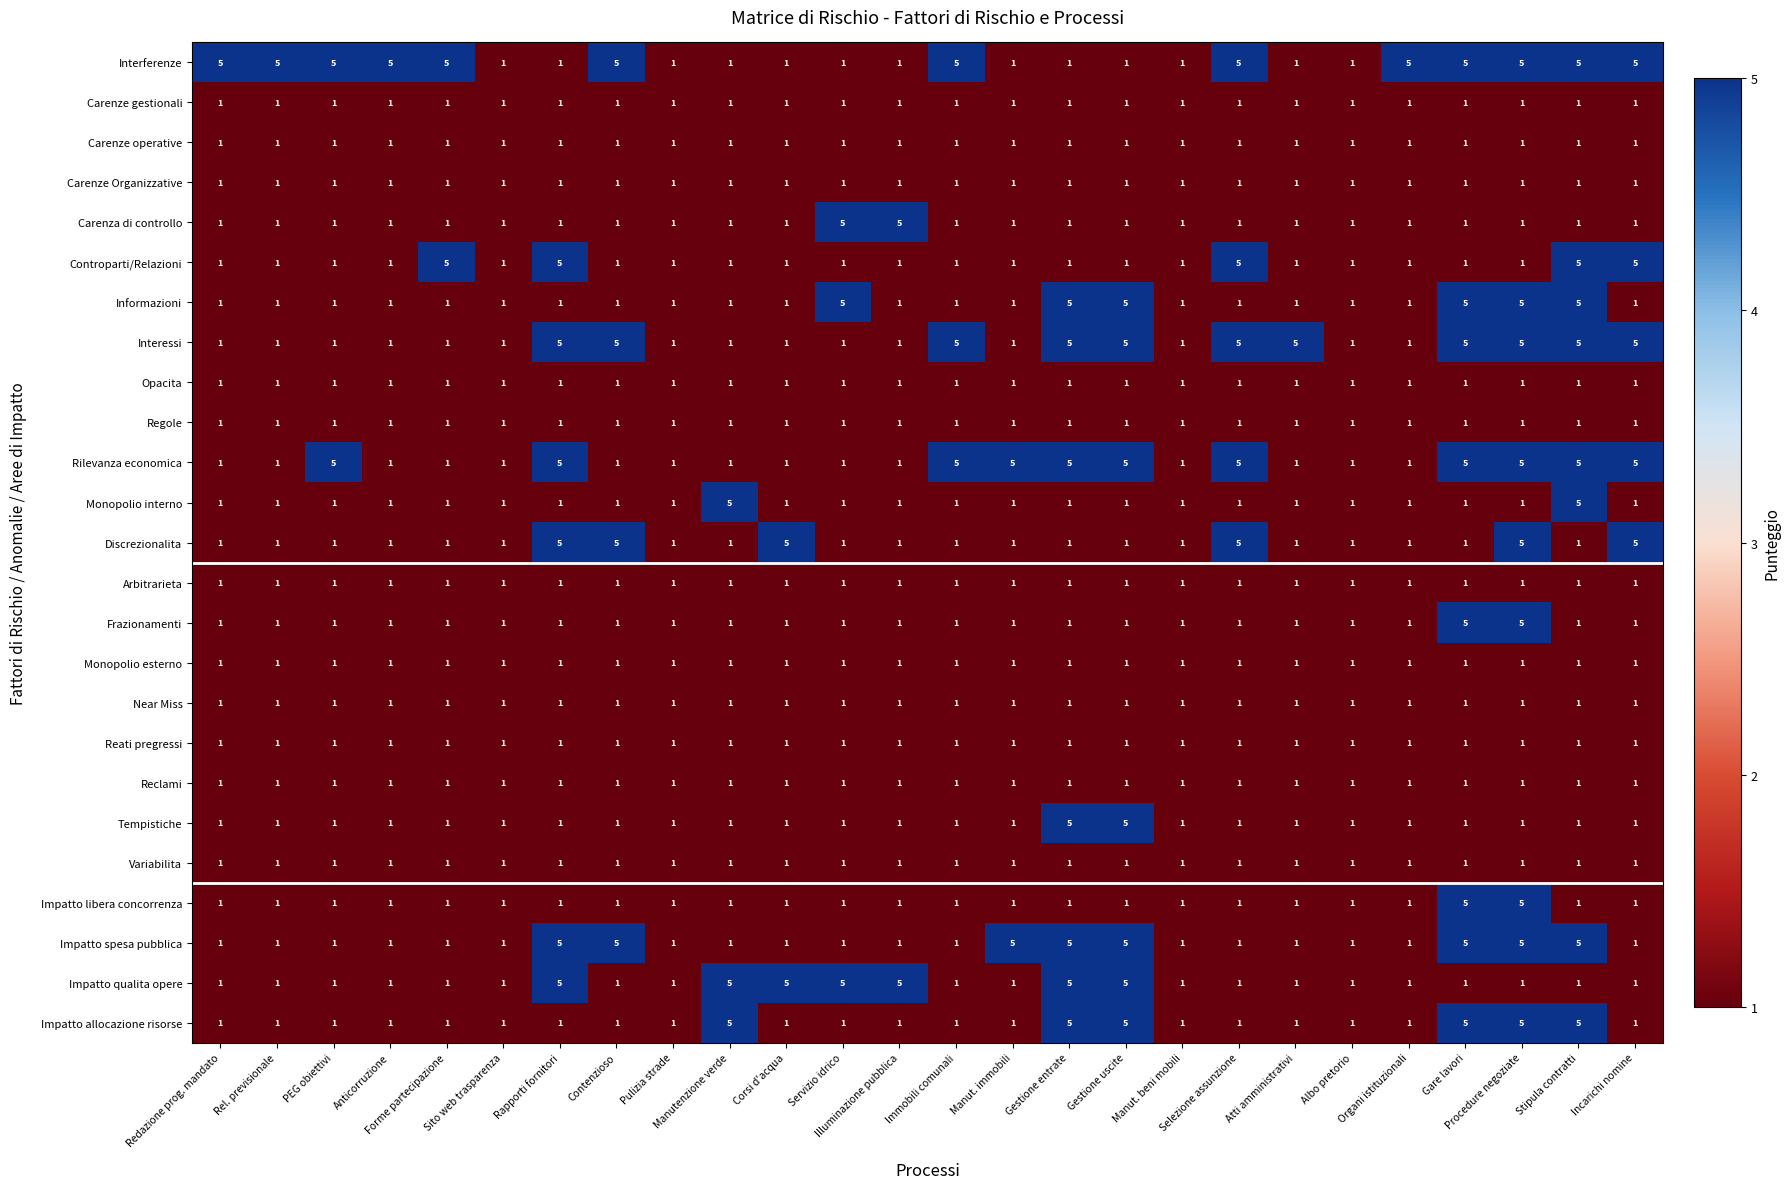

What is the difference between the maximum and second lowest values in the Controparti/Relazioni series?

4